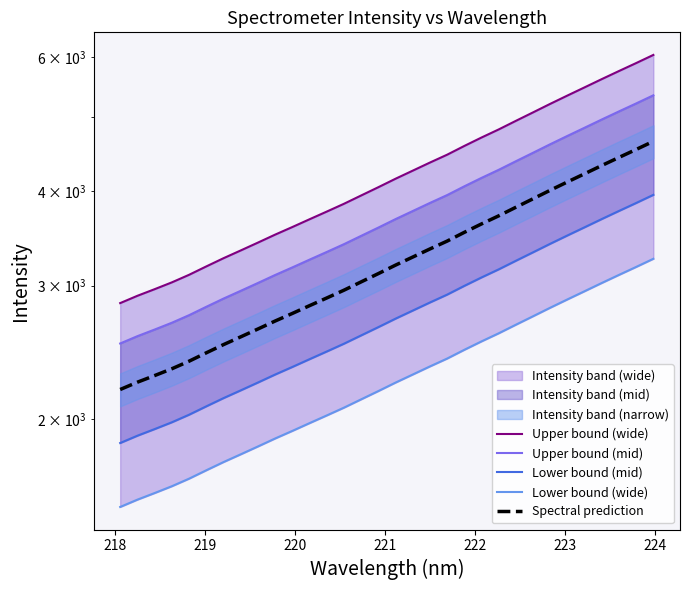

Reading left to right, what are all the values shown in this chart?

Upper bound (wide): 2845.1	2908.9	2967.9	3029.9	3100.3	3180.2	3260.5	3338.2	3418.8	3502.6	3584.3	3669.9	3756.4	3846.4	3944.7	4045.2	4150.6	4253.6	4359.5	4464.7	4585.1	4704.0	4820.9	4948.2	5077.2	5210.6	5343.7	5478.3	5617.1	5756.5	5897.3	6044.6
Upper bound (mid): 2516.8	2573.3	2625.5	2680.3	2742.6	2813.3	2884.3	2953.1	3024.3	3098.5	3170.7	3246.4	3323.0	3402.6	3489.6	3578.4	3671.7	3762.8	3856.5	3949.6	4056.0	4161.2	4264.6	4377.3	4491.4	4609.3	4727.1	4846.2	4969.0	5092.3	5216.8	5347.1
Lower bound (mid): 1860.3	1902.0	1940.6	1981.1	2027.1	2079.4	2131.9	2182.7	2235.4	2290.2	2343.6	2399.5	2456.1	2515.0	2579.3	2644.9	2713.9	2781.2	2850.5	2919.2	2997.9	3075.7	3152.1	3235.4	3319.7	3406.9	3494.0	3581.9	3672.7	3763.9	3855.9	3952.2
Lower bound (wide): 1532.0	1566.3	1598.1	1631.5	1669.4	1712.4	1755.6	1797.5	1840.9	1886.0	1930.0	1976.1	2022.7	2071.1	2124.1	2178.2	2234.9	2290.4	2347.4	2404.1	2468.9	2532.9	2595.9	2664.4	2733.9	2805.7	2877.4	2949.8	3024.6	3099.6	3175.5	3254.8
Spectral prediction: 2188.5	2237.6	2283.0	2330.7	2384.8	2446.3	2508.1	2567.9	2629.8	2694.3	2757.1	2823.0	2889.6	2958.8	3034.4	3111.7	3192.8	3272.0	3353.5	3434.4	3527.0	3618.4	3708.4	3806.3	3905.6	4008.1	4110.6	4214.1	4320.8	4428.1	4536.4	4649.7